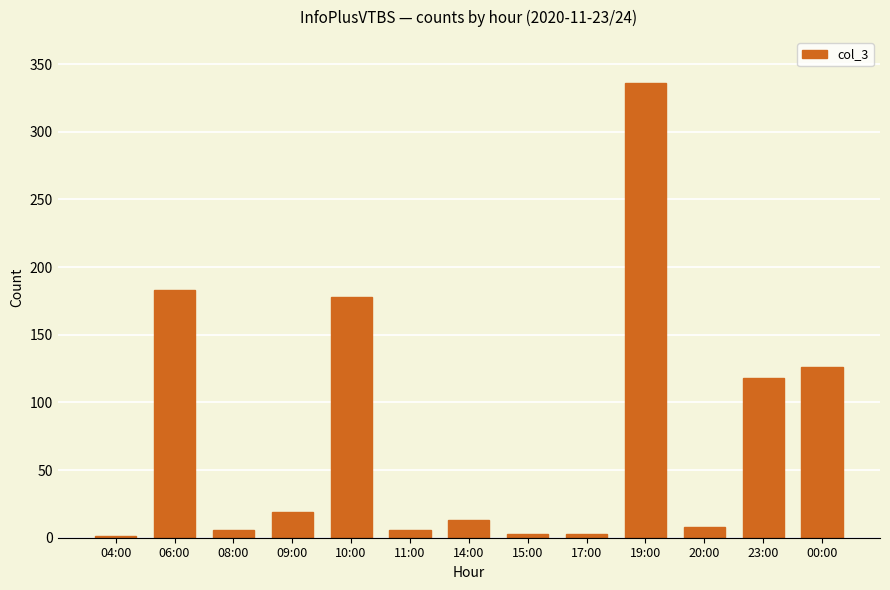

Reading left to right, transcribe all the data shown in this chart.

1	183	6	19	178	6	13	3	3	336	8	118	126